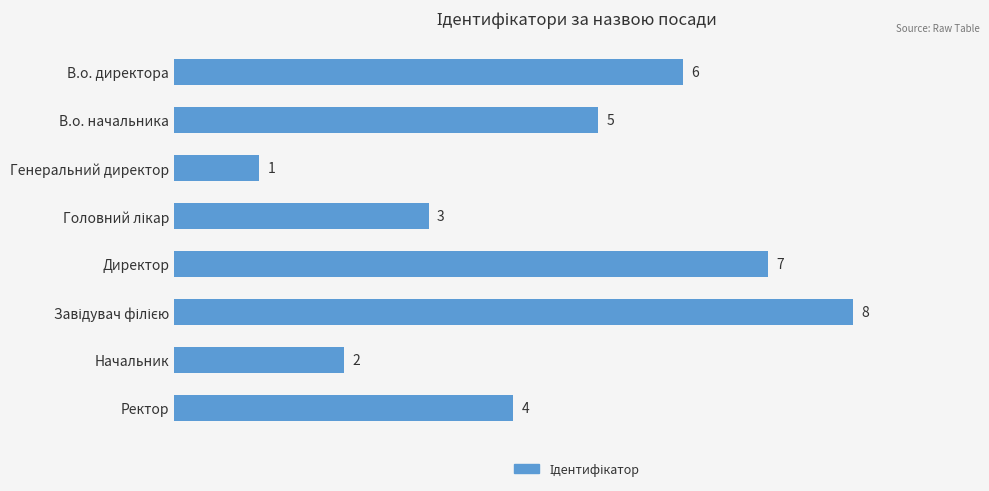

What is the difference between the maximum and minimum values?

7